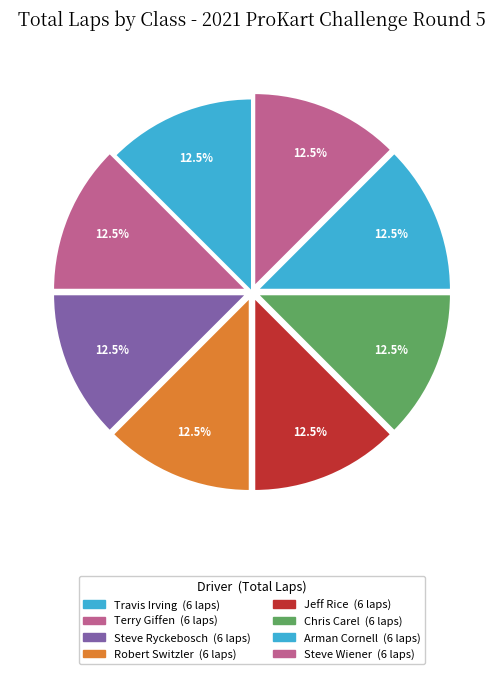

Count the number of slices in the pie.

8